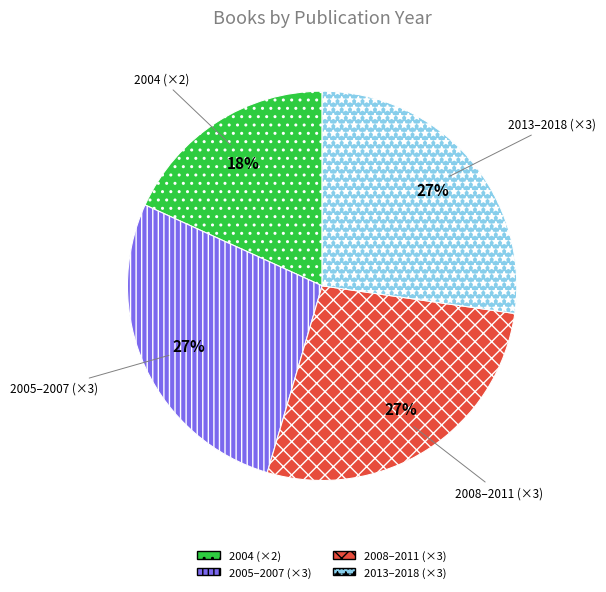

How many segments does this pie chart have?

4